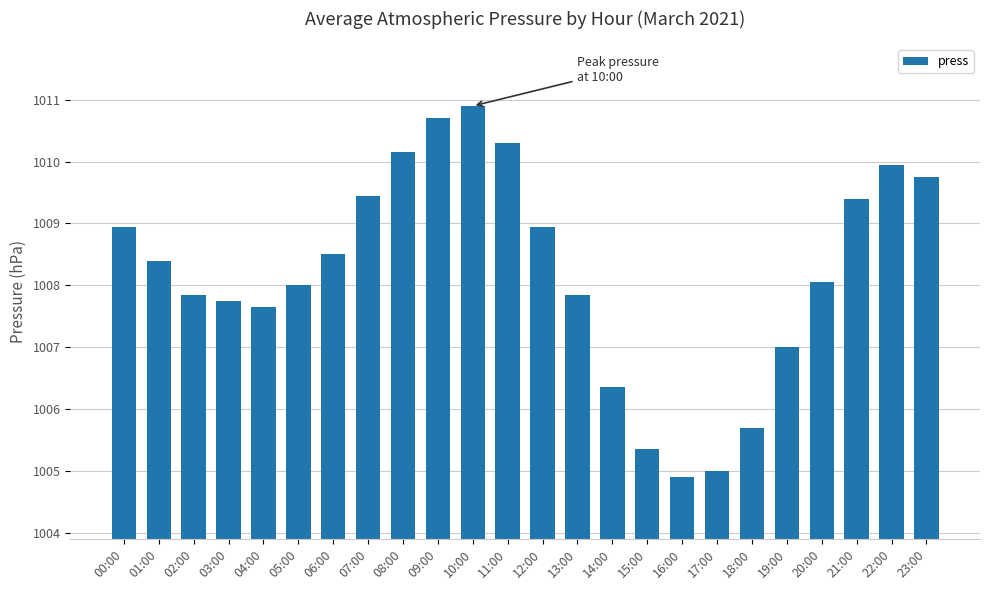

What is the sum of the values at 05:00 and 09:00?

2018.7